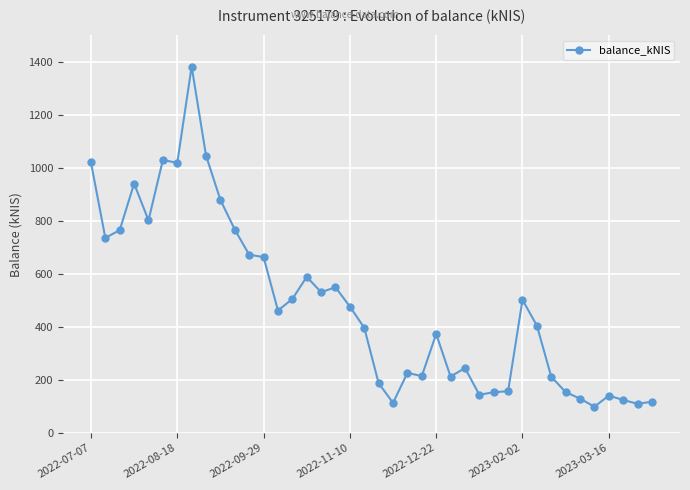

What is the smallest value displayed?

98.9